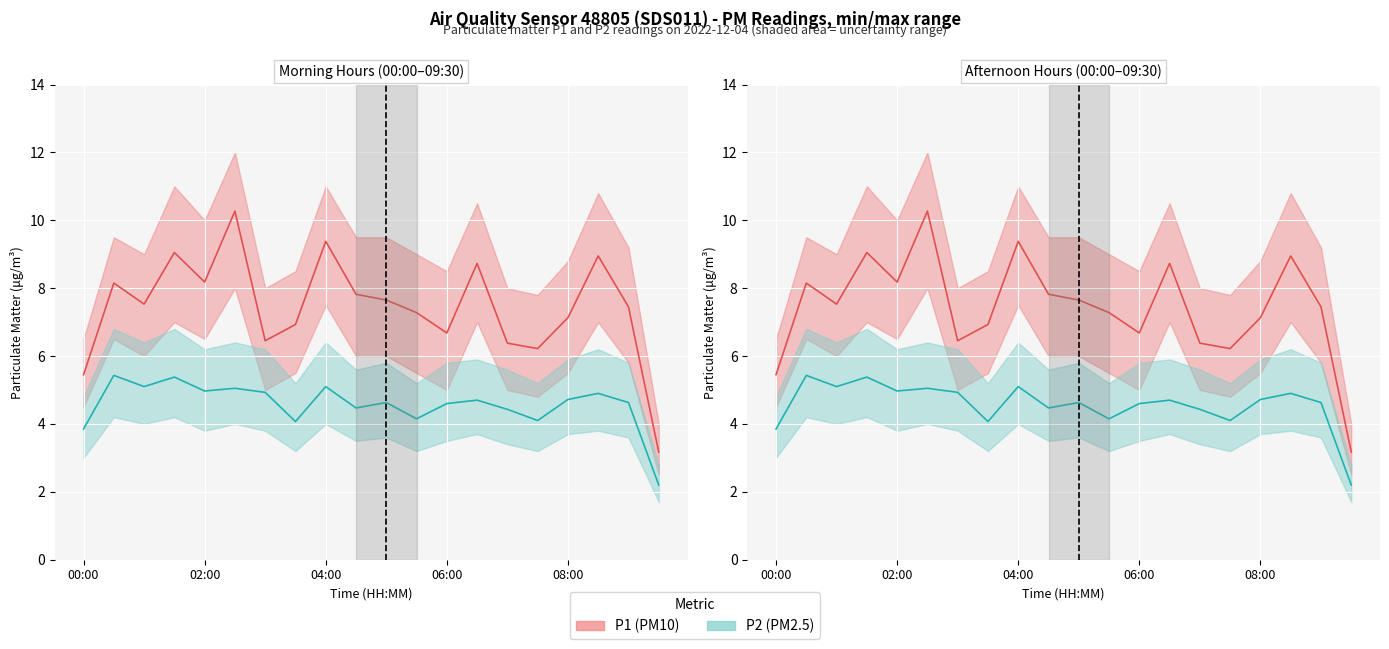

What is the sum of all P2 (PM2.5) values?

91.4